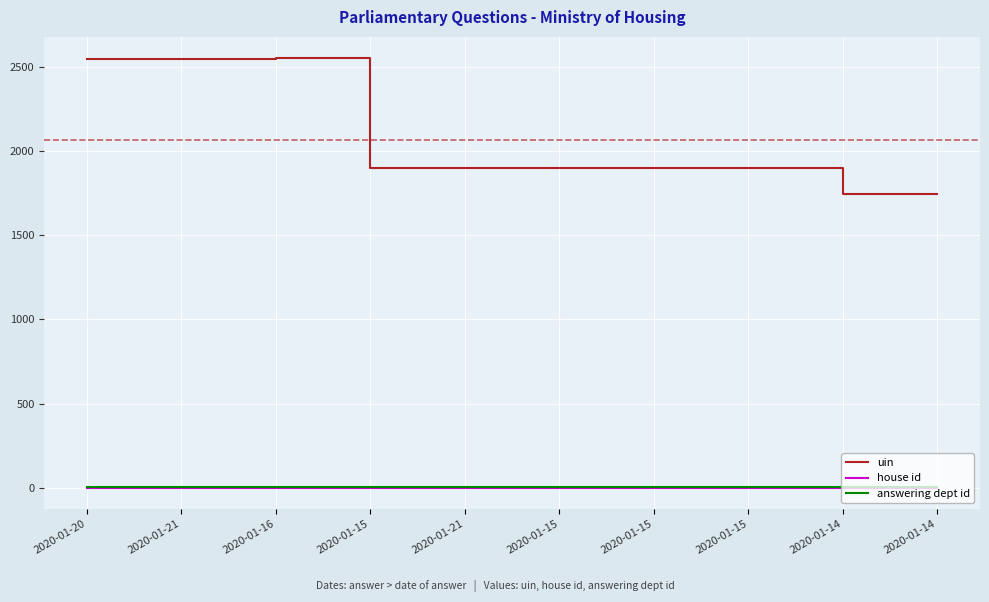

What is the sum of the house id values at 2020-01-15 and 2020-01-15?

2